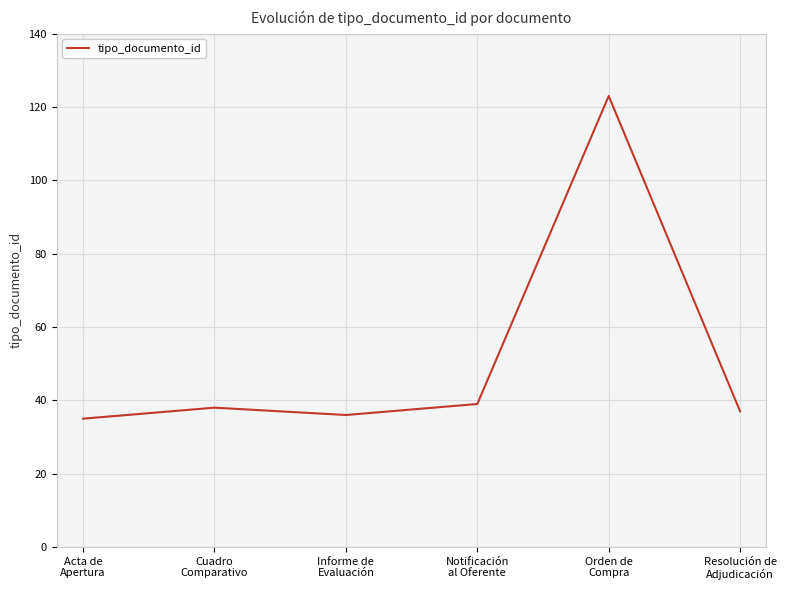

True or false: the data has more than 1 interior local peaks.

True